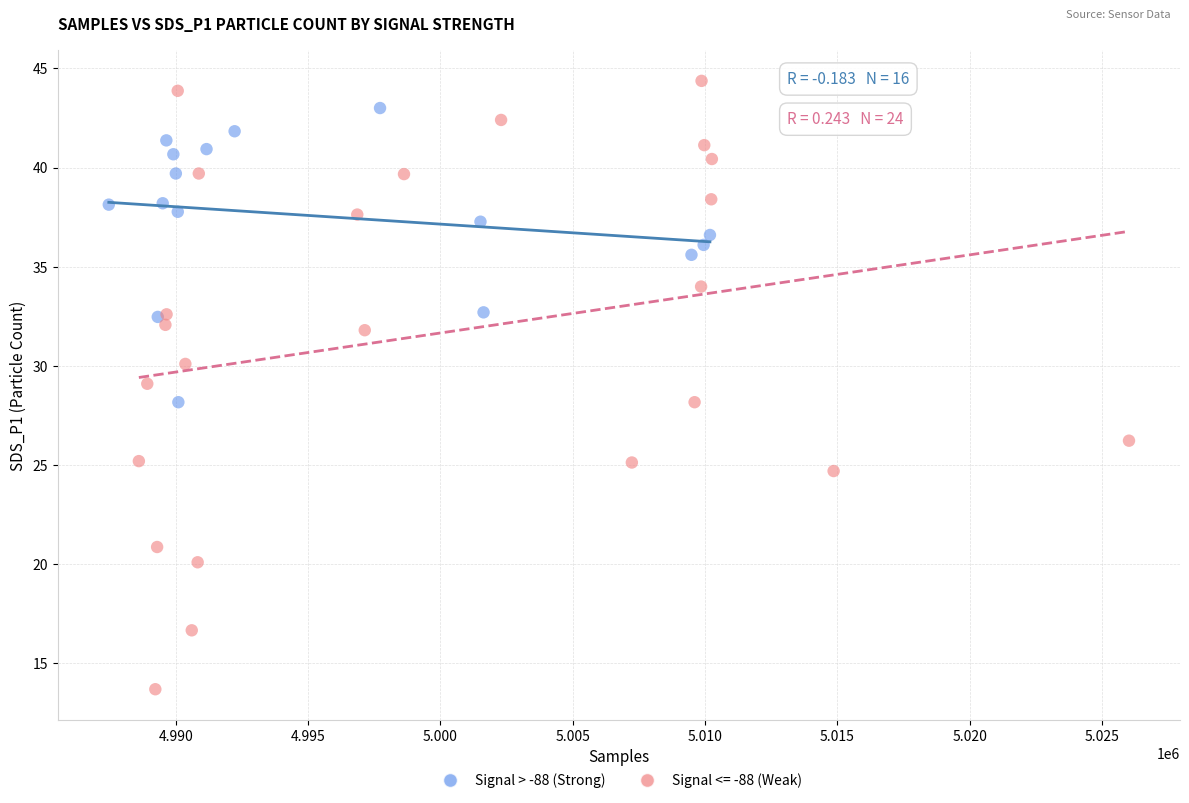

Which series reaches the minimum Y coordinate?

Signal <= -88 (Weak)